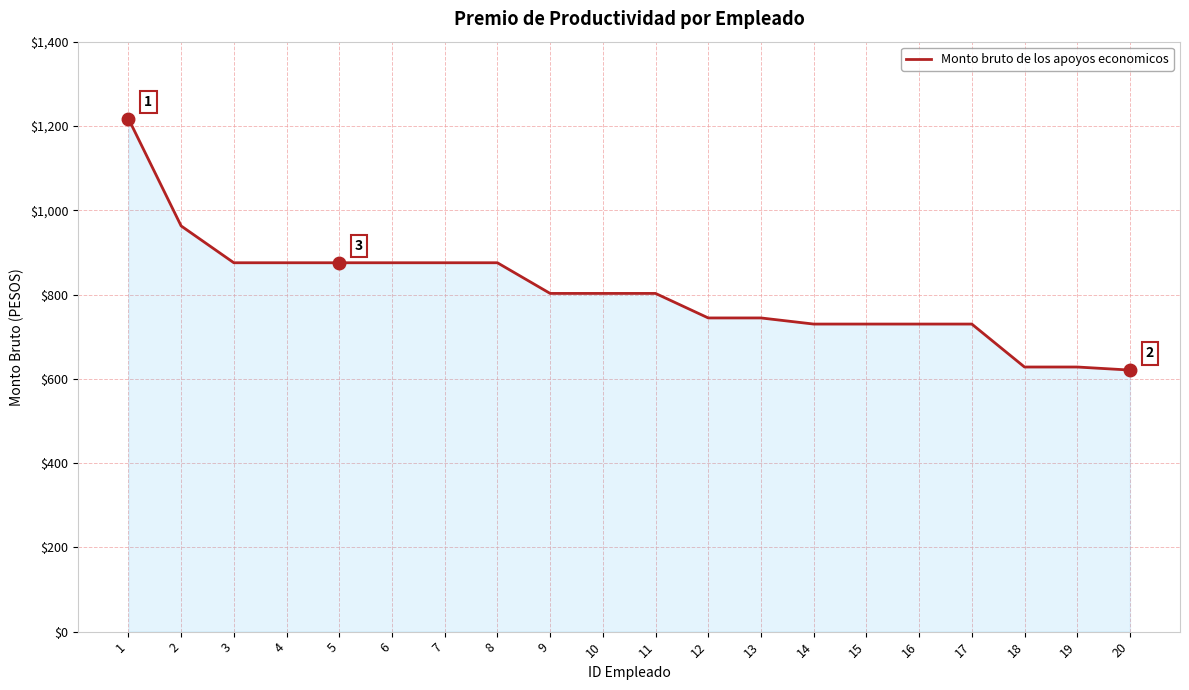

The value at 17 is 1081.7. True or false?

False